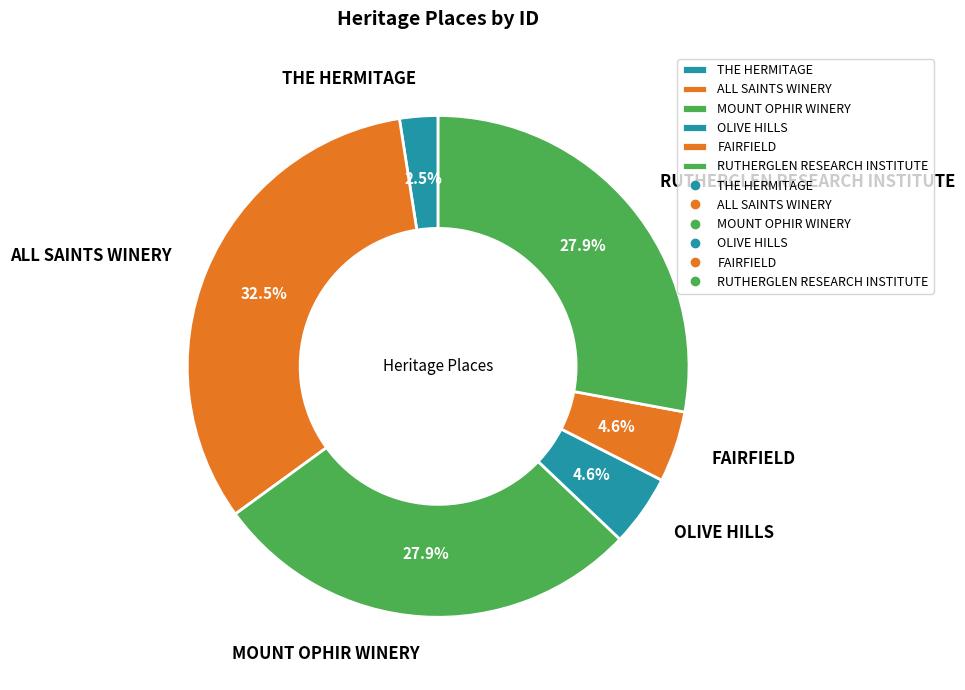

What percentage is the RUTHERGLEN RESEARCH INSTITUTE slice, to the nearest percent?

28%